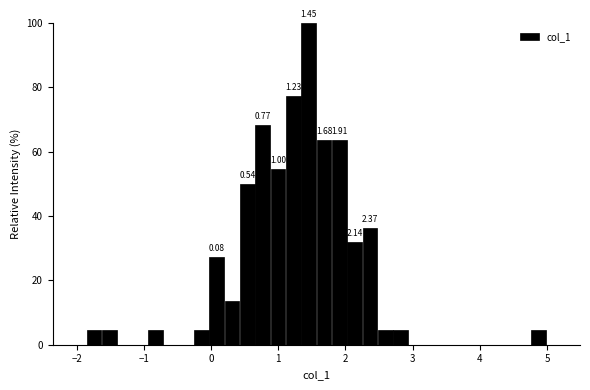

Read against the x-axis, roughly where is the centre of the tallest bar?

1.5